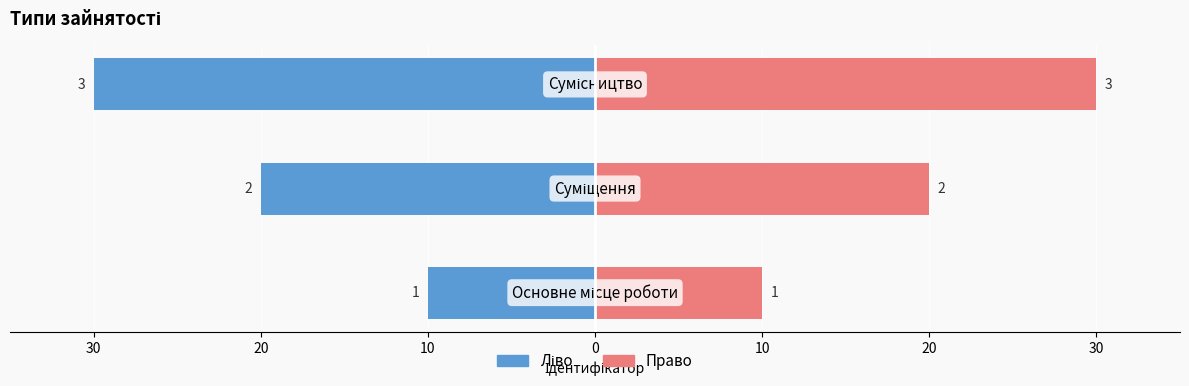

What is the average value of the Ідентифікатор (право) series?

20